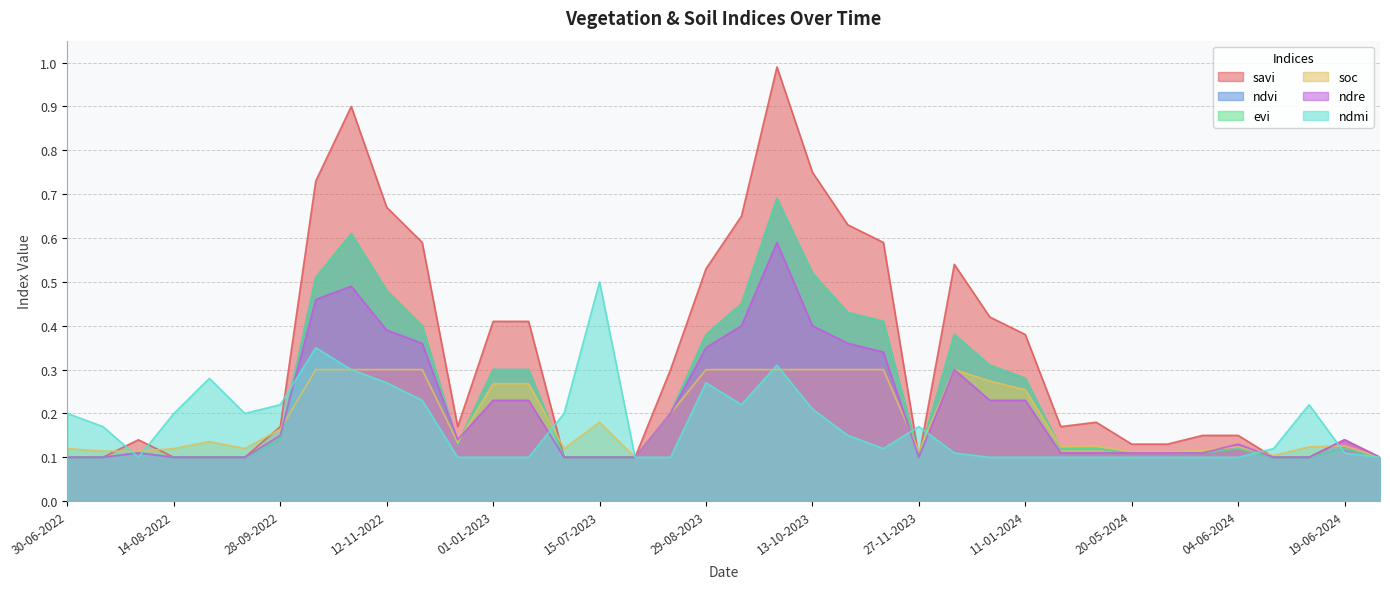

Which series has the widest spread of values?

savi